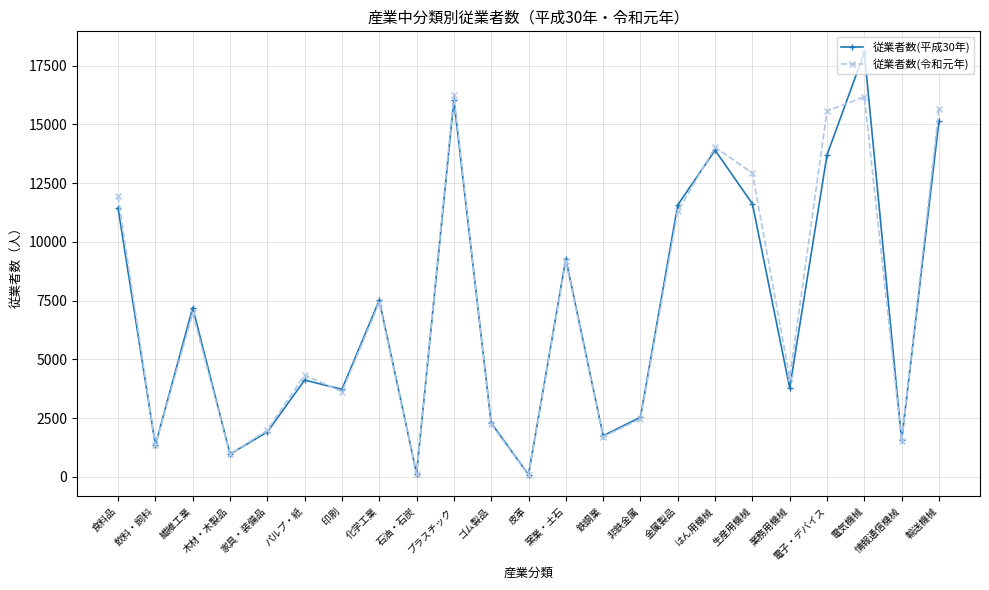

What is the difference between the highest and lowest values at 情報通信機械?

15